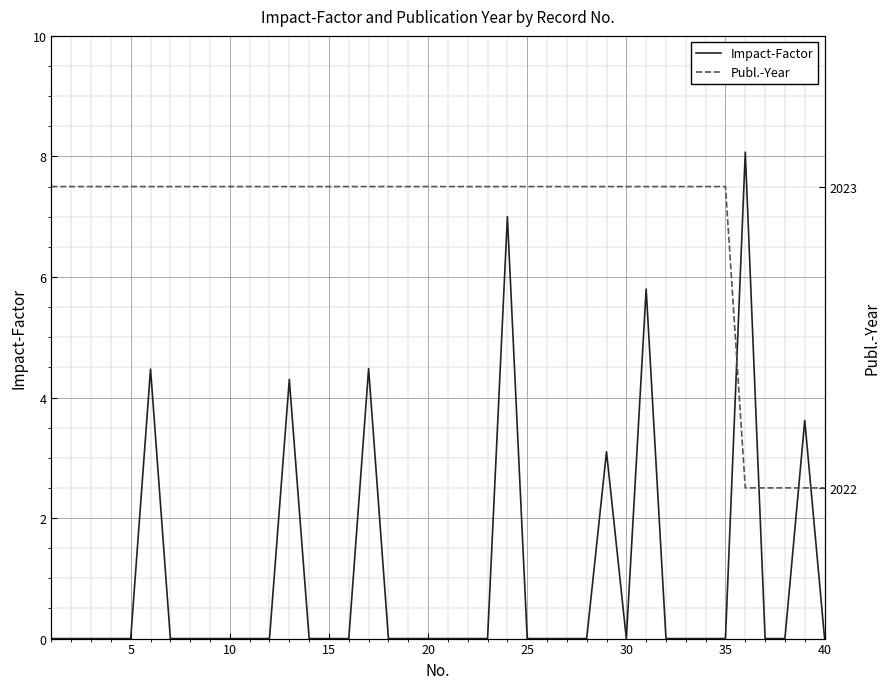

True or false: Impact-Factor and Publ.-Year cross at least once.

False